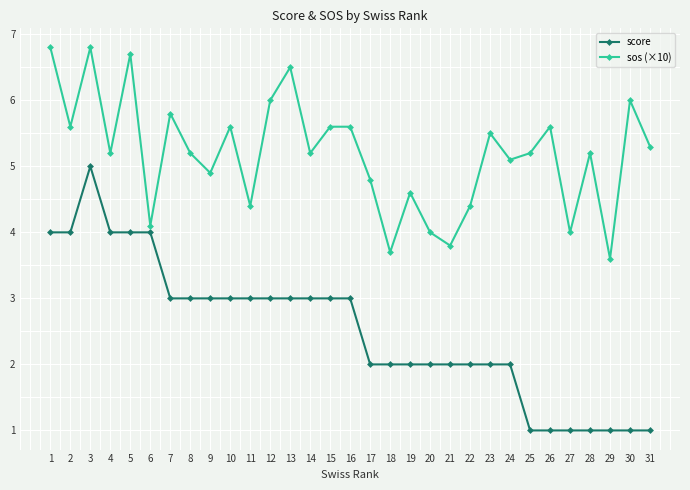

True or false: score has a value of 1.0 at 25.

True